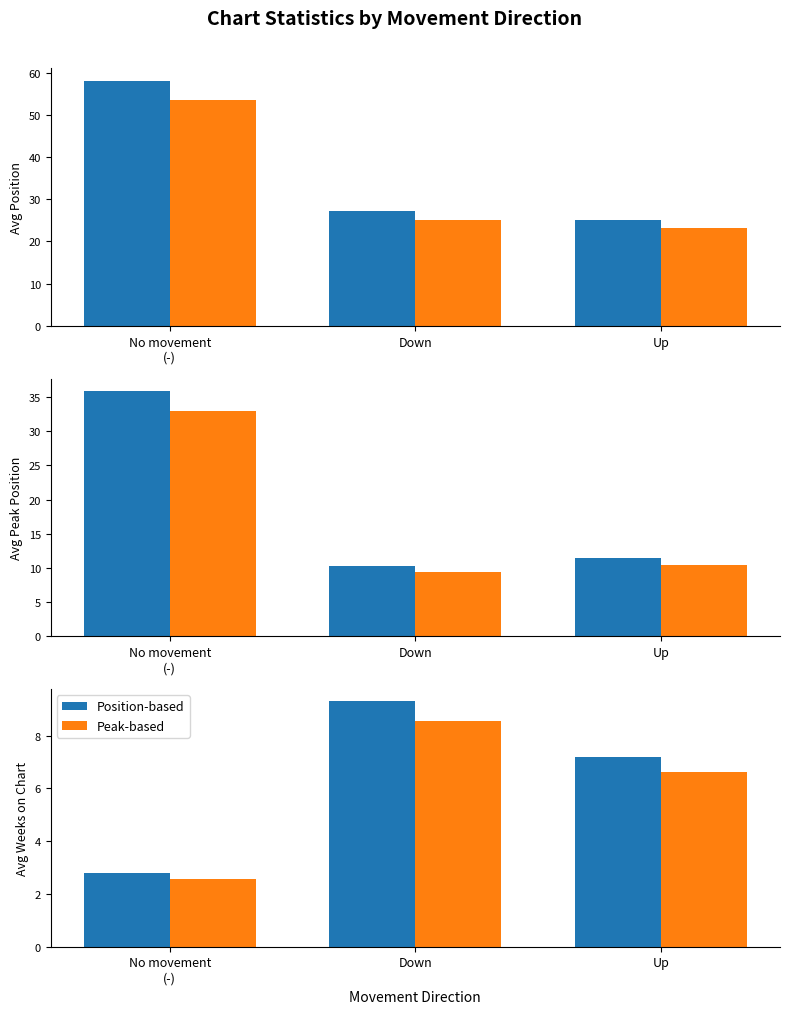

What is the minimum value for Position-based?

2.8